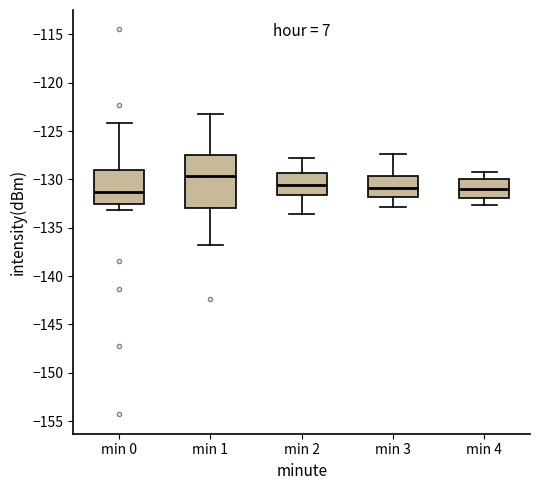

Where does the upper whisker of the box for min 2 end on the y-axis? The values are not printed on the chart, so give them approximately, as read against the axis.

-128.0